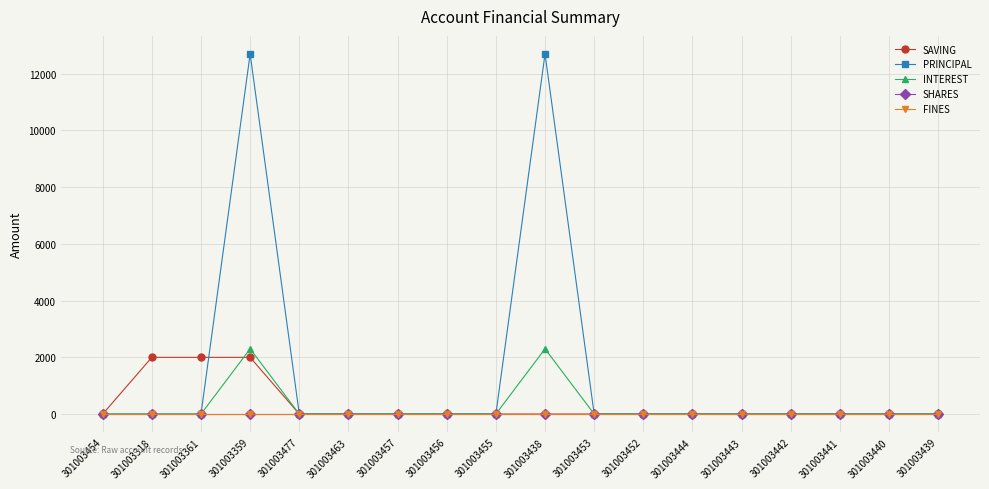

True or false: PRINCIPAL and FINES intersect in this chart.

False